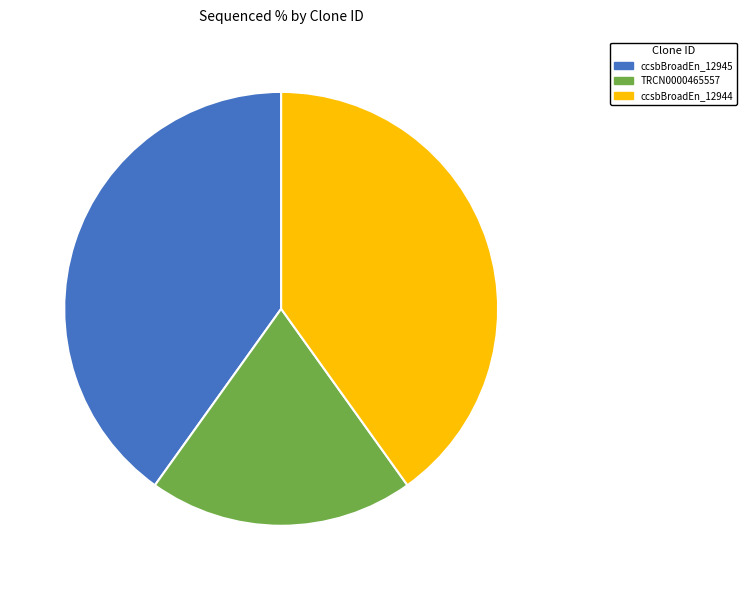

Which slice is the smallest?

TRCN0000465557